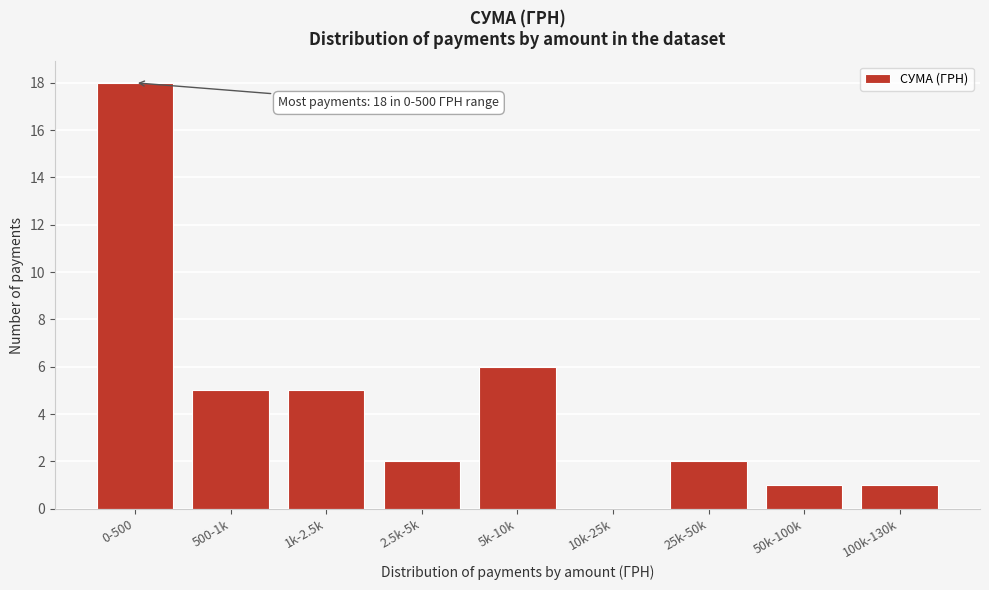

Reading left to right, list all the values displayed in this chart.

0-500=18	500-1k=5	1k-2.5k=5	2.5k-5k=2	5k-10k=6	10k-25k=0	25k-50k=2	50k-100k=1	100k-130k=1